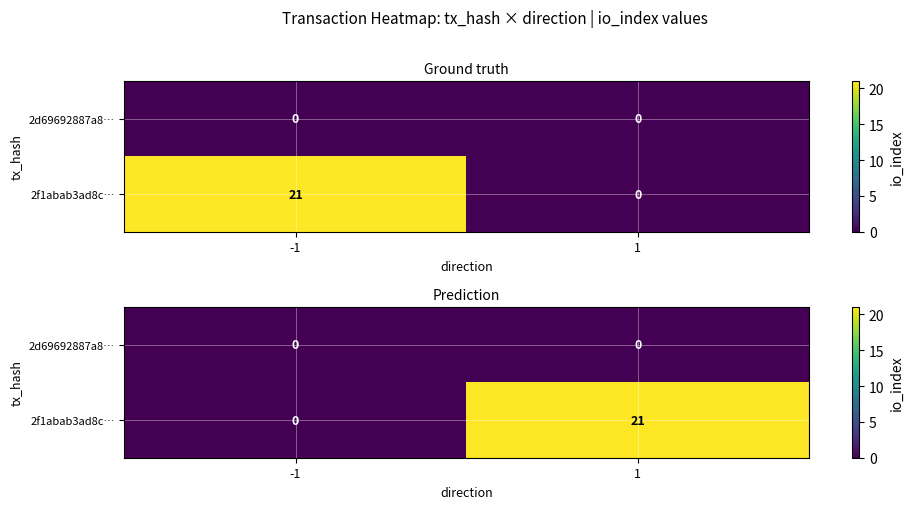

Rank the categories by 2d69692887a8… value from highest to lowest.

-1, 1